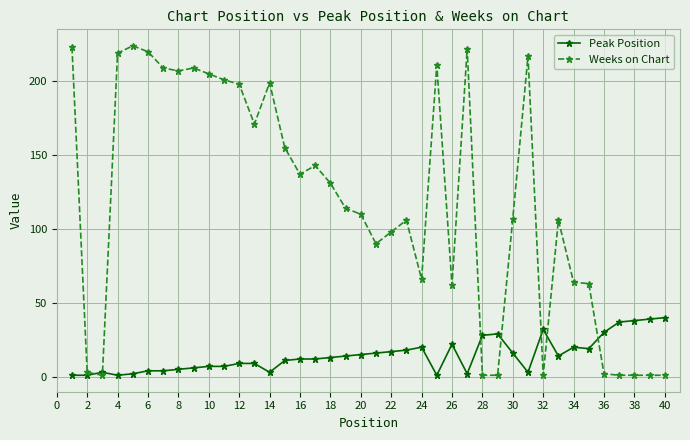

List the series in order of their overall mean, lowest first.

Peak Position, Weeks on Chart